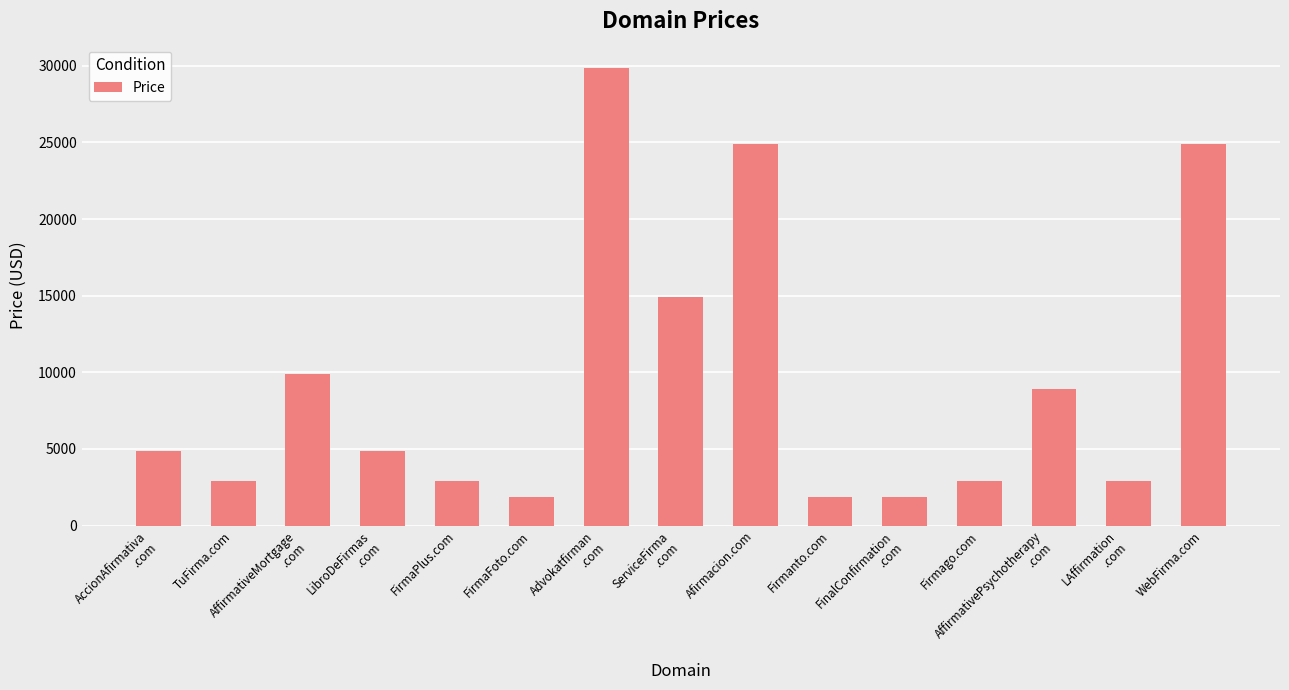

True or false: the data shows 40423 at WebFirma.com.

False